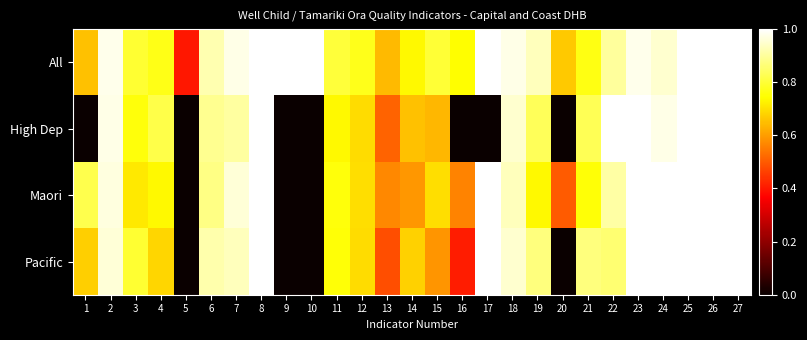

Reading left to right, transcribe all the data shown in this chart.

All: 1=0.7	2=1.0	3=0.8	4=0.8	5=0.4	6=0.9	7=1.0	8=1.0	9=1.0	10=1.0	11=0.8	12=0.8	13=0.6	14=0.7	15=0.8	16=0.7	17=1.0	18=1.0	19=0.9	20=0.7	21=0.8	22=0.9	23=1.0	24=1.0	25=1.0	26=1.0	27=1.0
High Dep: 1=0.0	2=1.0	3=0.8	4=0.8	5=0.0	6=0.9	7=0.9	8=1.0	9=0.0	10=0.0	11=0.7	12=0.7	13=0.5	14=0.7	15=0.6	16=0.0	17=0.0	18=1.0	19=0.8	20=0.0	21=0.8	22=1.0	23=1.0	24=1.0	25=1.0	26=1.0	27=1.0
Maori: 1=0.8	2=1.0	3=0.7	4=0.7	5=0.0	6=0.9	7=1.0	8=1.0	9=0.0	10=0.0	11=0.8	12=0.7	13=0.6	14=0.6	15=0.7	16=0.6	17=1.0	18=0.9	19=0.7	20=0.5	21=0.8	22=0.9	23=1.0	24=1.0	25=1.0	26=1.0	27=1.0
Pacific: 1=0.7	2=1.0	3=0.8	4=0.7	5=0.0	6=0.9	7=0.9	8=1.0	9=0.0	10=0.0	11=0.8	12=0.7	13=0.5	14=0.7	15=0.6	16=0.4	17=1.0	18=1.0	19=0.9	20=0.0	21=0.9	22=0.9	23=1.0	24=1.0	25=1.0	26=1.0	27=1.0